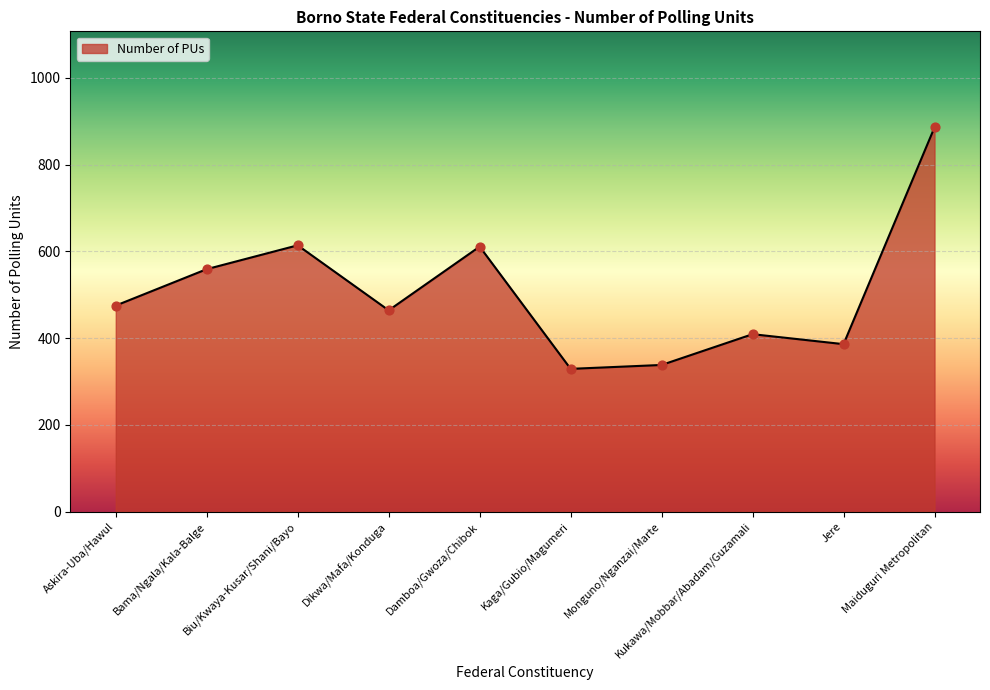

What is the change in value from Dikwa/Mafa/Konduga to Maiduguri Metropolitan?

+422